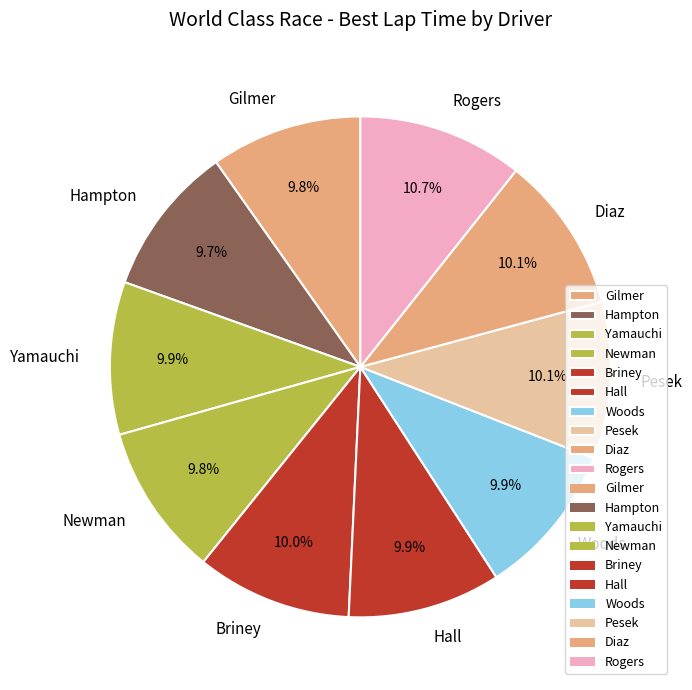

To the nearest percent, what is the average slice percentage?

10%